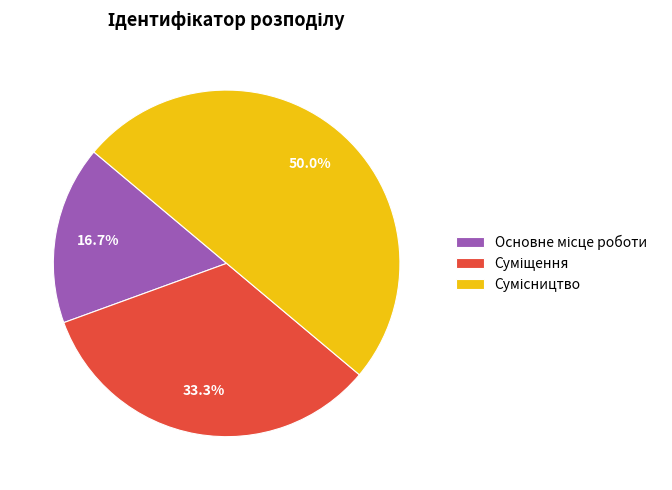

Which has a higher value, Сумісництво or Основне місце роботи?

Сумісництво